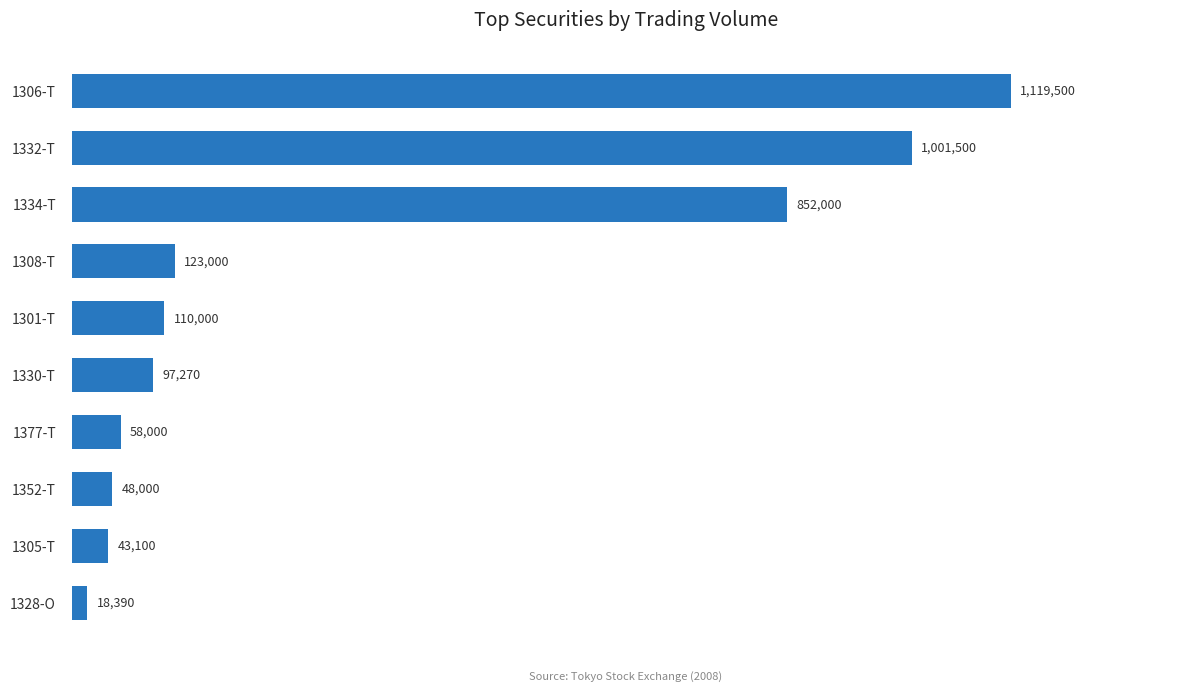

What is the greatest value displayed?

1119500